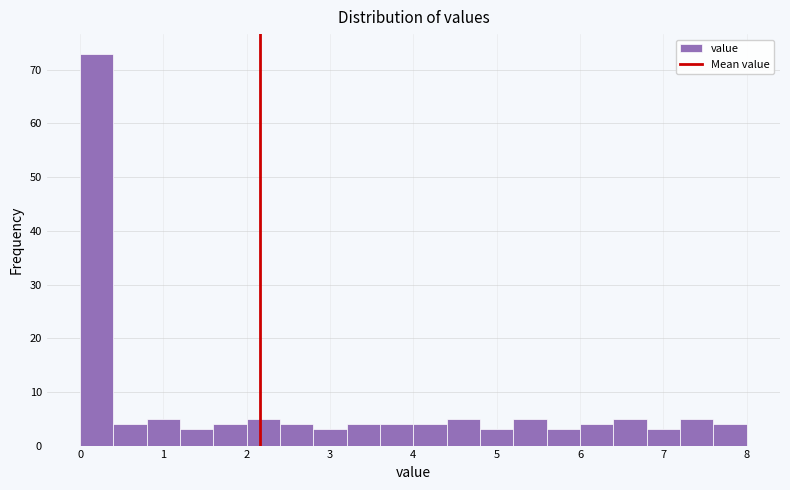

Reading left to right, transcribe this chart: for each bar, give the range it covers on the x-axis and its height. The values are not printed on the chart, so give them approximately, as read against the axis.

0.0 to 0.4: 73
0.4 to 0.8: 4
0.8 to 1.2: 5
1.2 to 1.6: 3
1.6 to 2.0: 4
2.0 to 2.4: 5
2.4 to 2.8: 4
2.8 to 3.2: 3
3.2 to 3.6: 4
3.6 to 4.0: 4
4.0 to 4.4: 4
4.4 to 4.8: 5
4.8 to 5.2: 3
5.2 to 5.6: 5
5.6 to 6.0: 3
6.0 to 6.4: 4
6.4 to 6.8: 5
6.8 to 7.2: 3
7.2 to 7.6: 5
7.6 to 8.0: 4